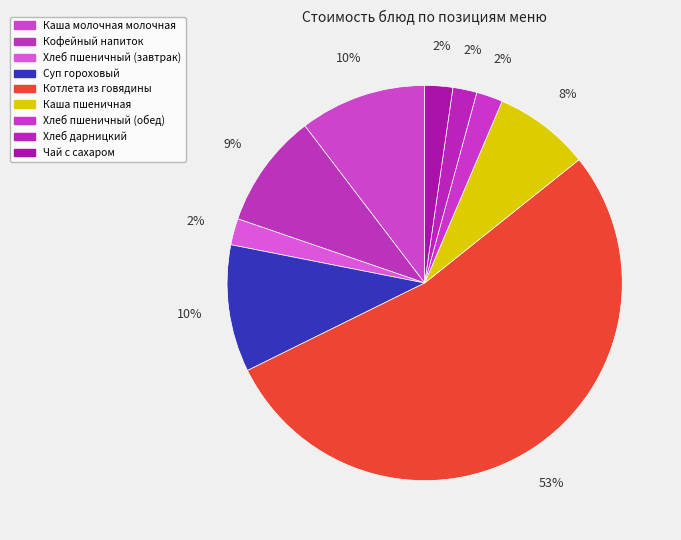

How many slices are in this pie chart?

9